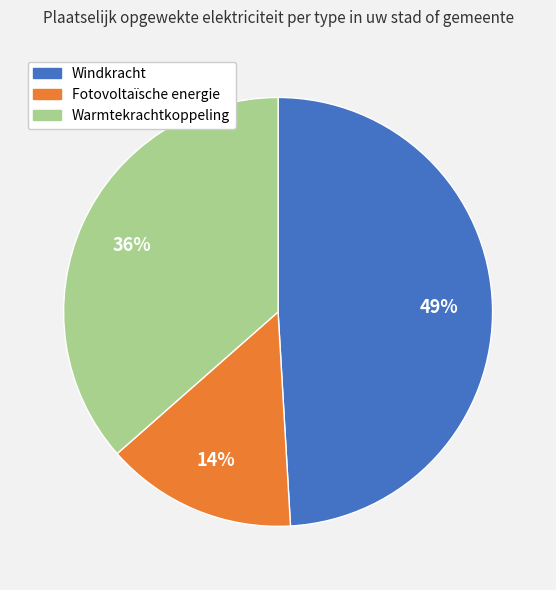

Does Fotovoltaïsche energie represent more than half of the total?

No